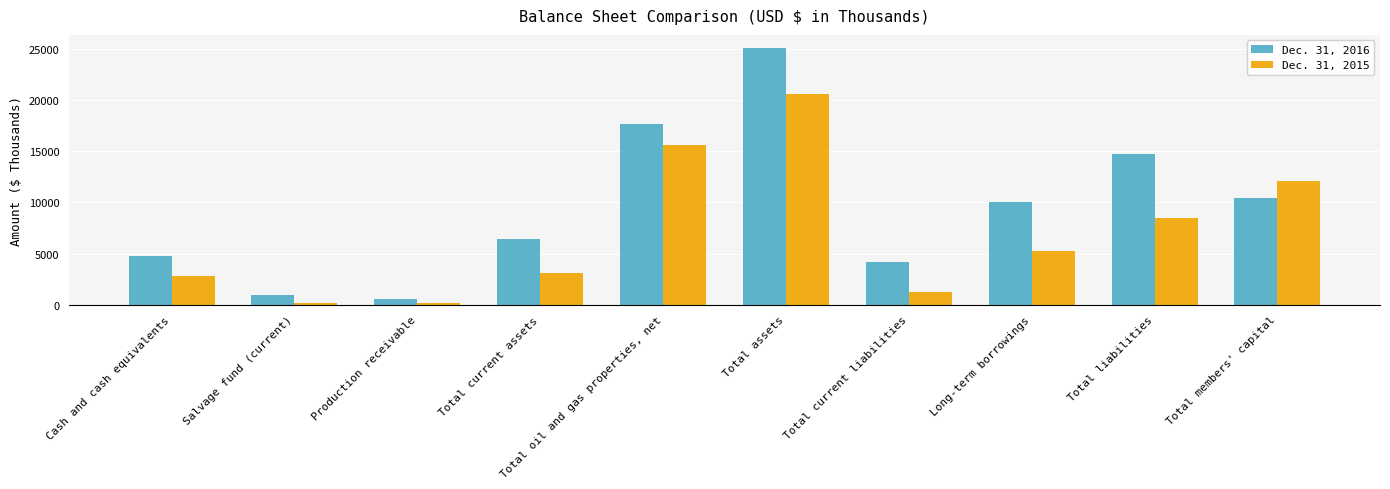

At which label does Dec. 31, 2016 first exceed 9988?

Total oil and gas properties, net